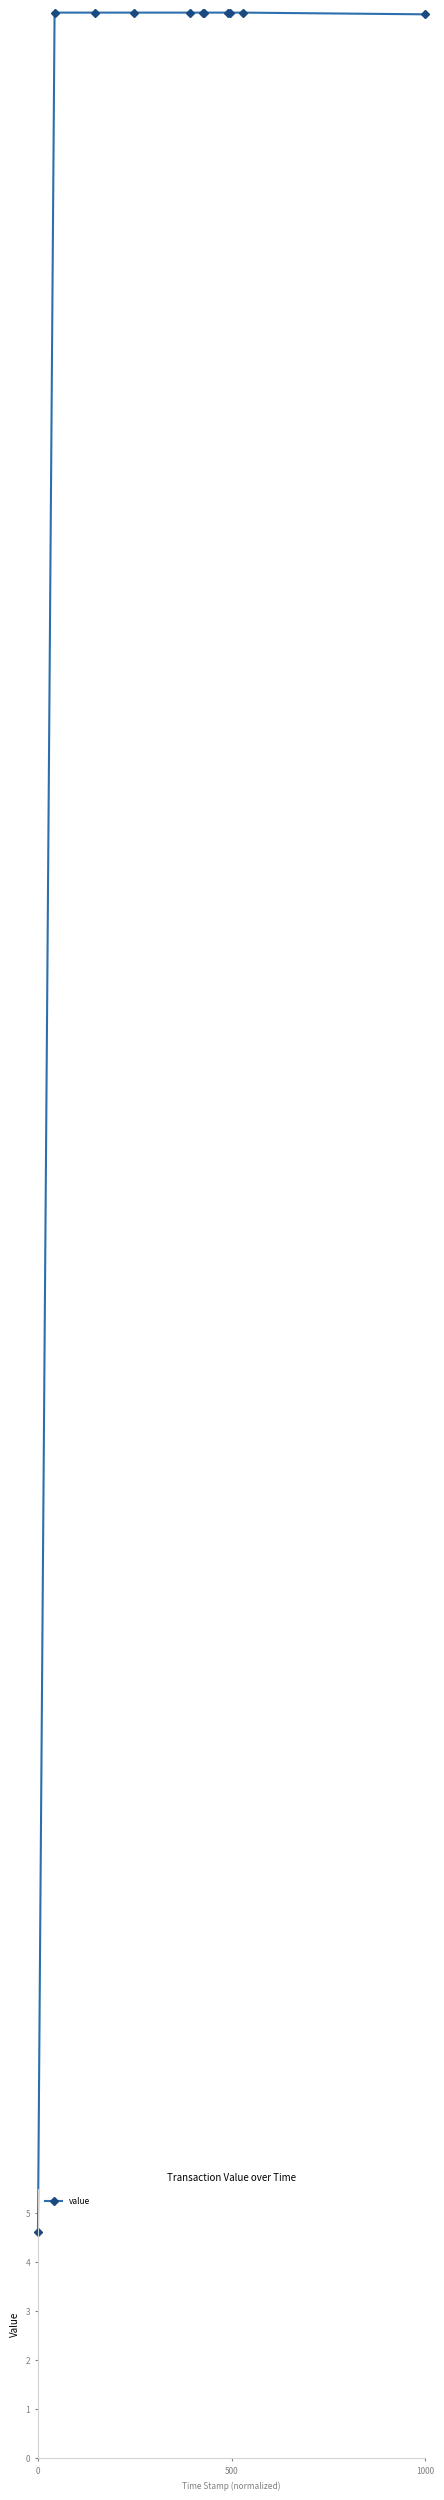

True or false: the data shows 85.1 at 3.

False